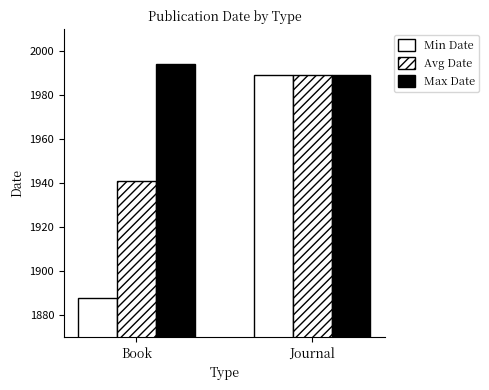

How many distinct data groups are displayed?

3